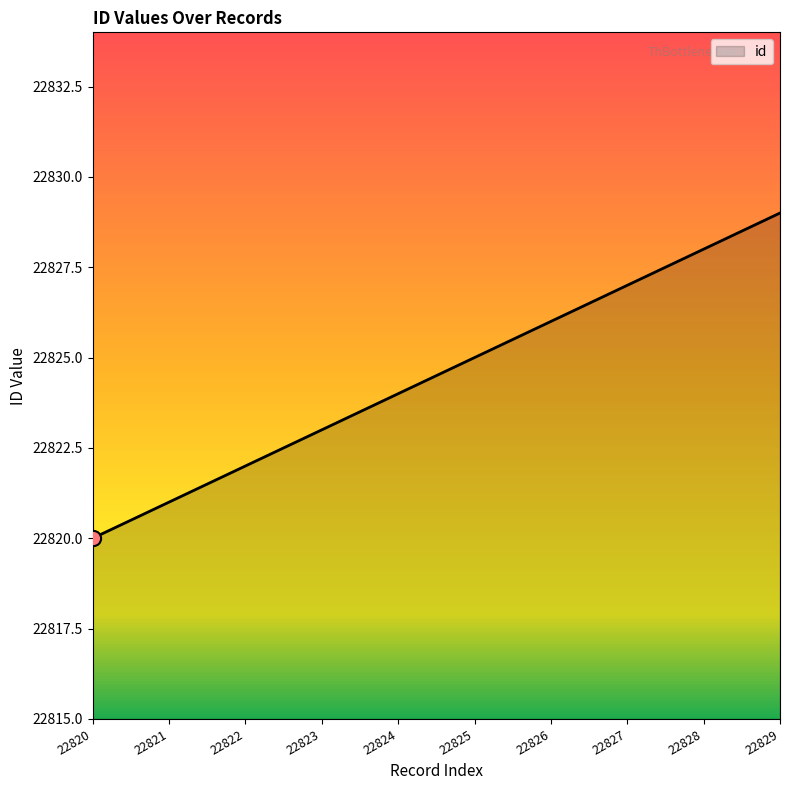

What is the ratio of the value at 22822 to the value at 22826?

1.0